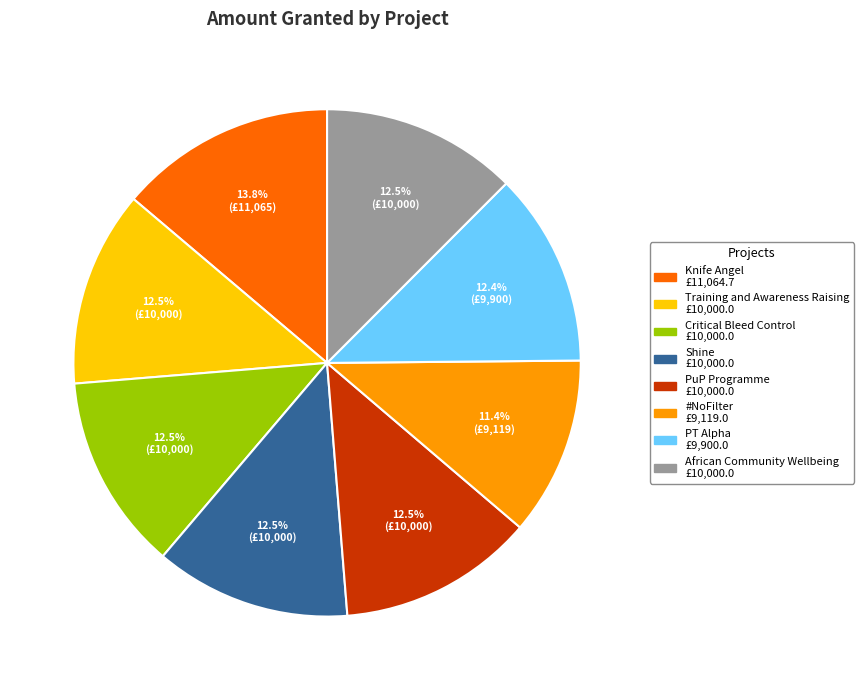

Does any single category account for the majority?

No